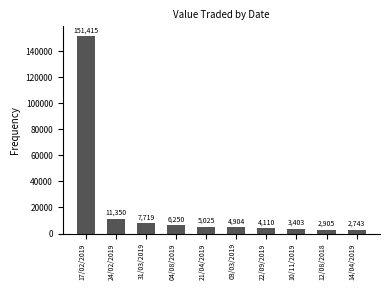

What is the difference between the second highest and minimum values?

8607